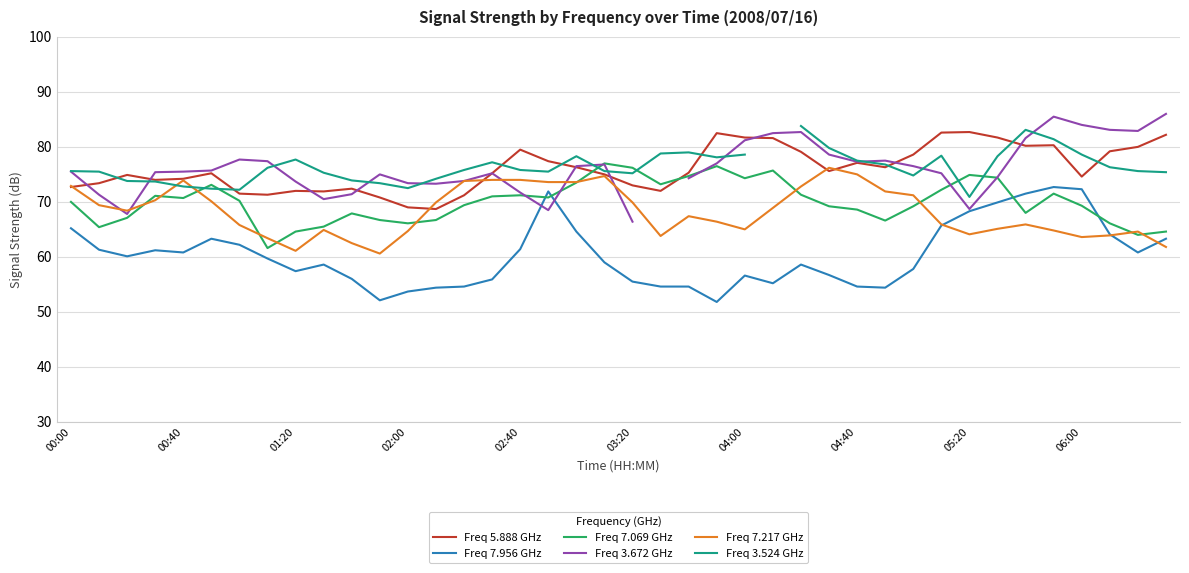

How many distinct data groups are displayed?

6